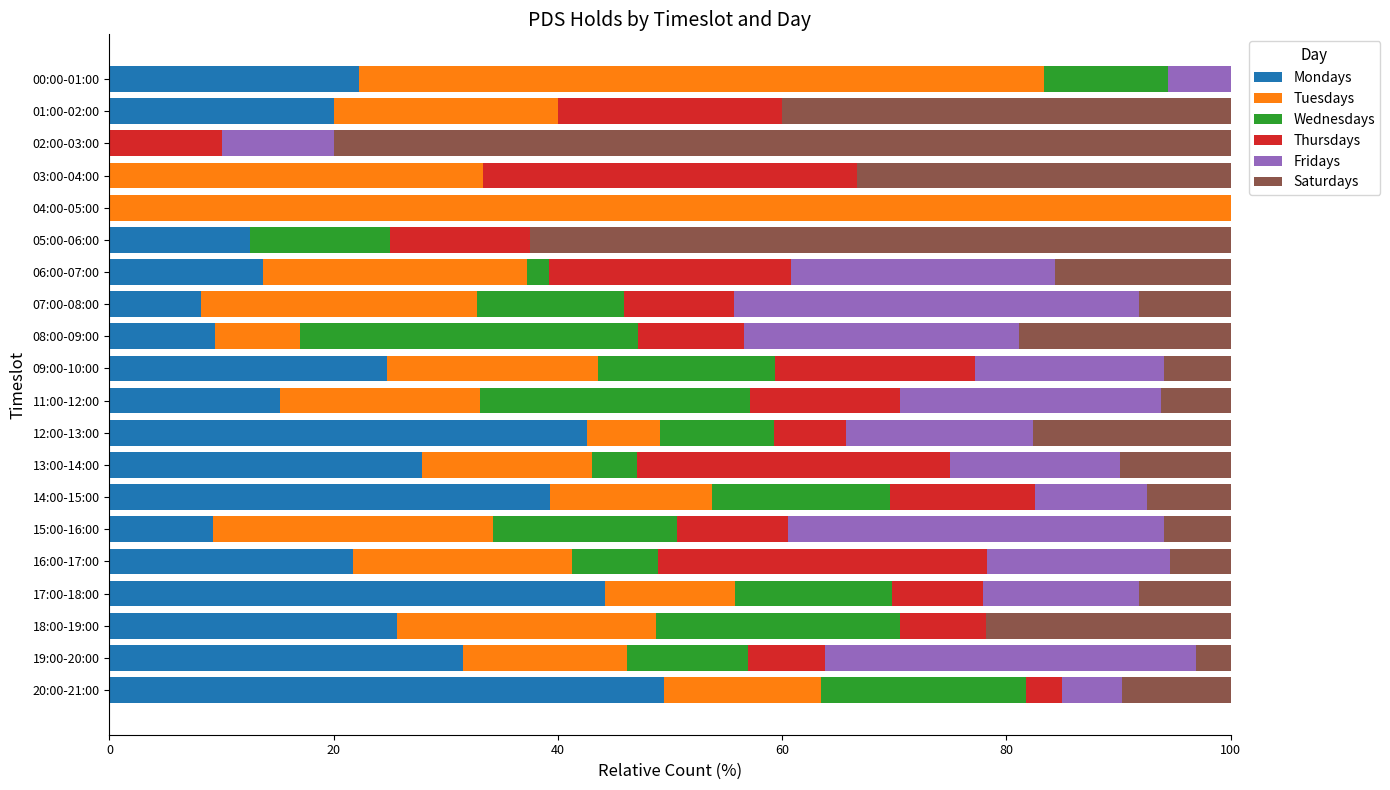

What is the total value across all series at 12:00-13:00?

100.0